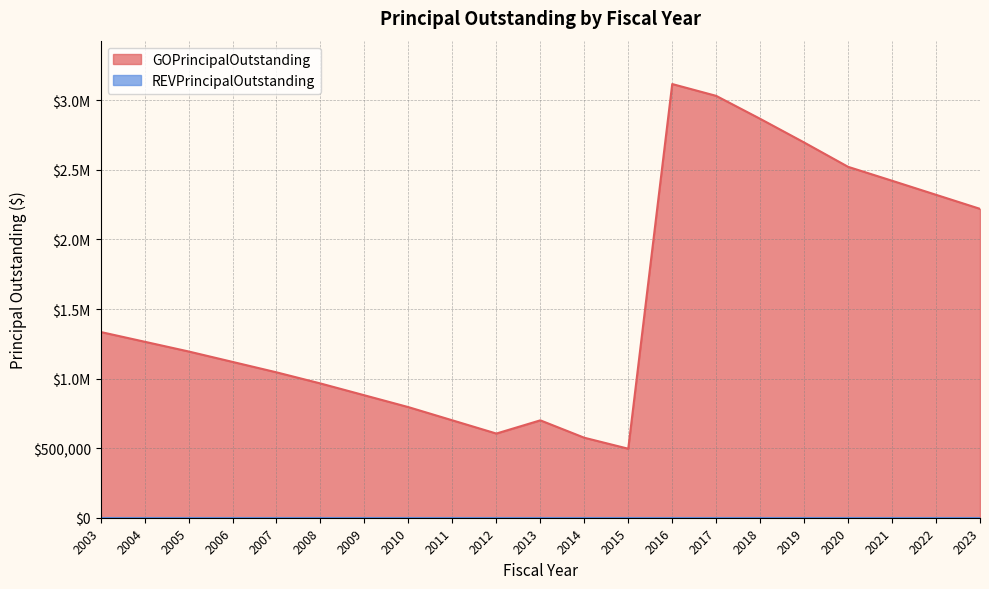

Read the value at 2004.

1265000